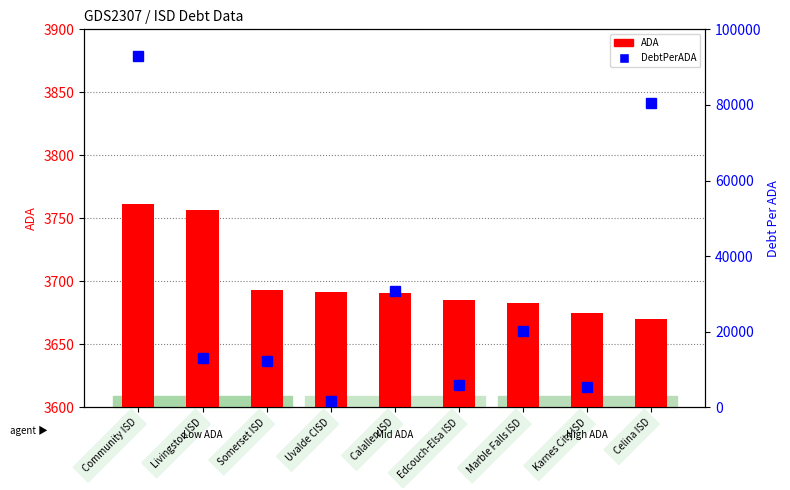

Read the ADA value at Calallen ISD.

3690.8